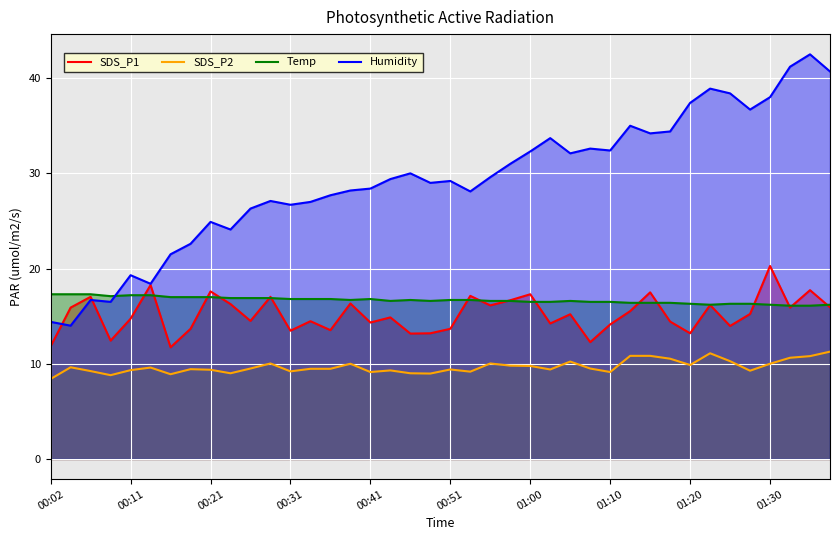

Rank the series at 00:41 from highest to lowest value.

Humidity, Temp, SDS_P1, SDS_P2